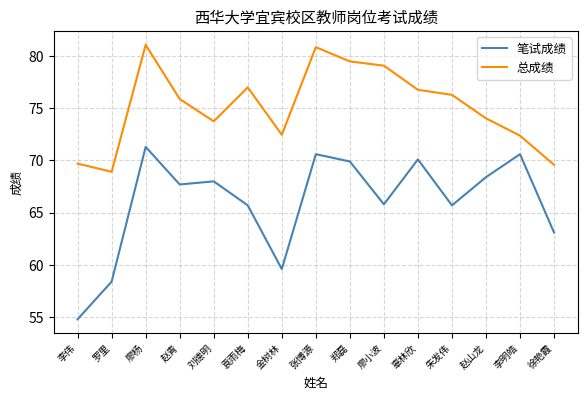

What position from the right is 罗里?

14